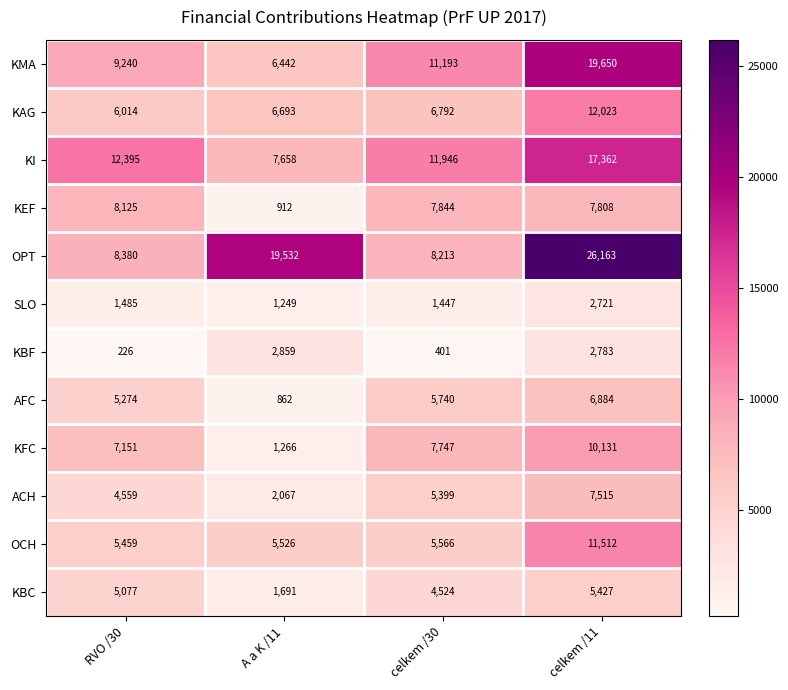

The value of OCH at A a K /11 is 5526. True or false?

True